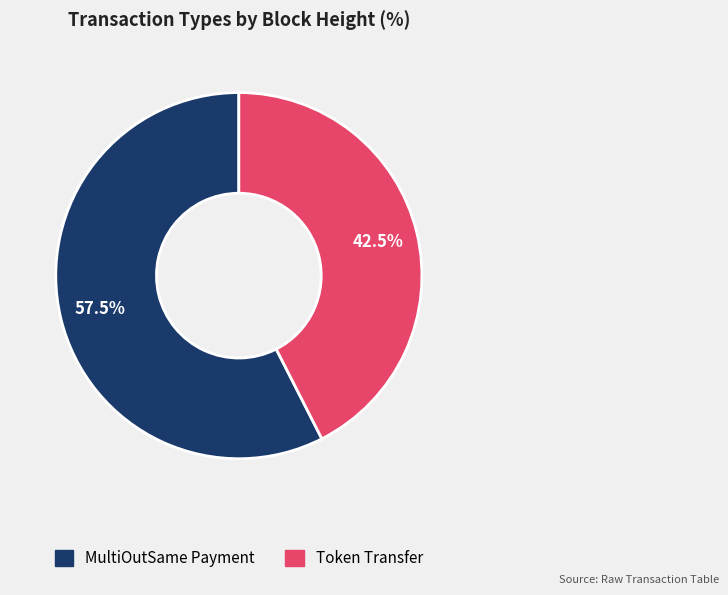

Does any single category account for the majority?

Yes